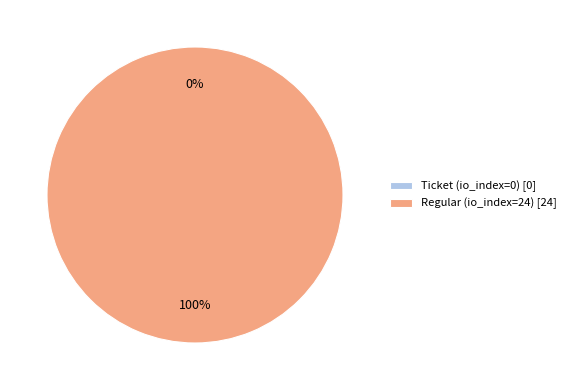

Is Regular (io_index=24) the majority of the pie?

Yes